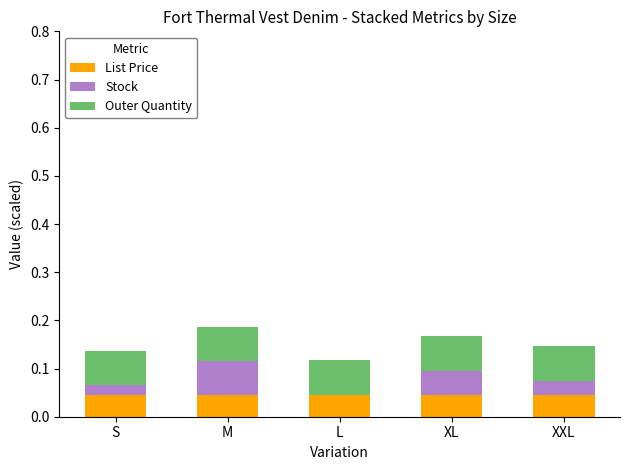

True or false: List Price has a value of 0.1 at S.

False